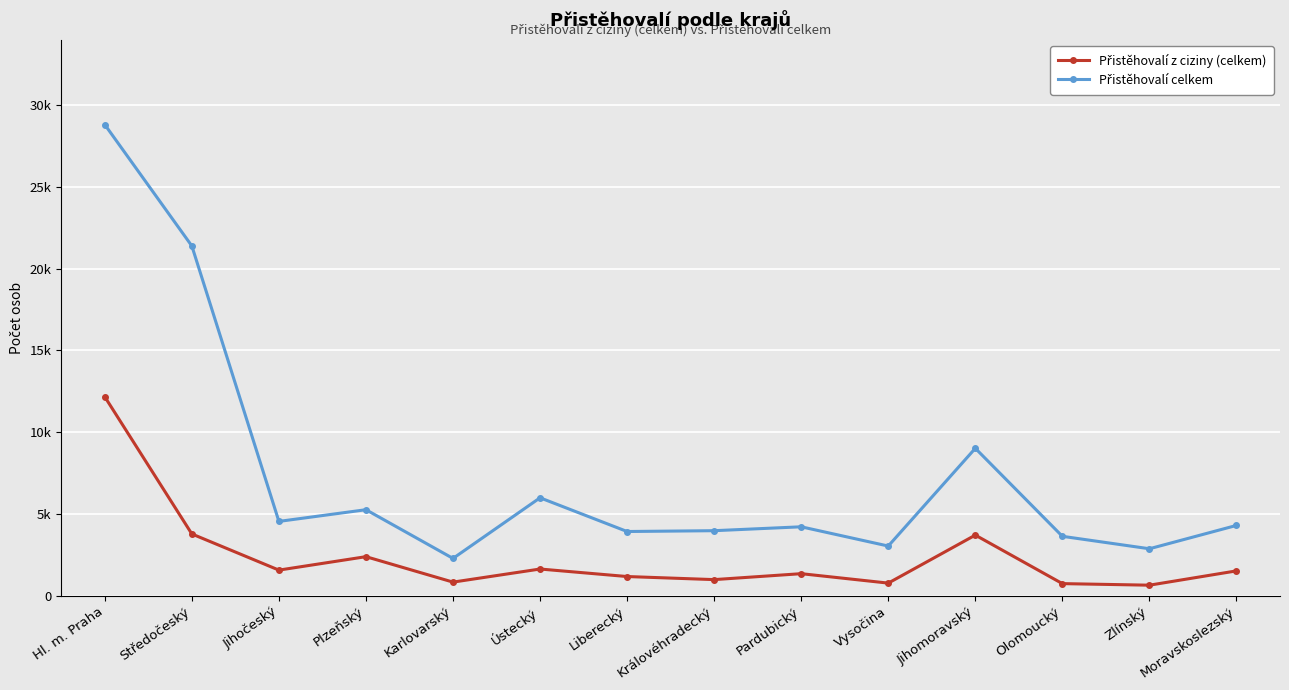

The value of Přistěhovalí celkem at Zlínský is 3746. True or false?

False